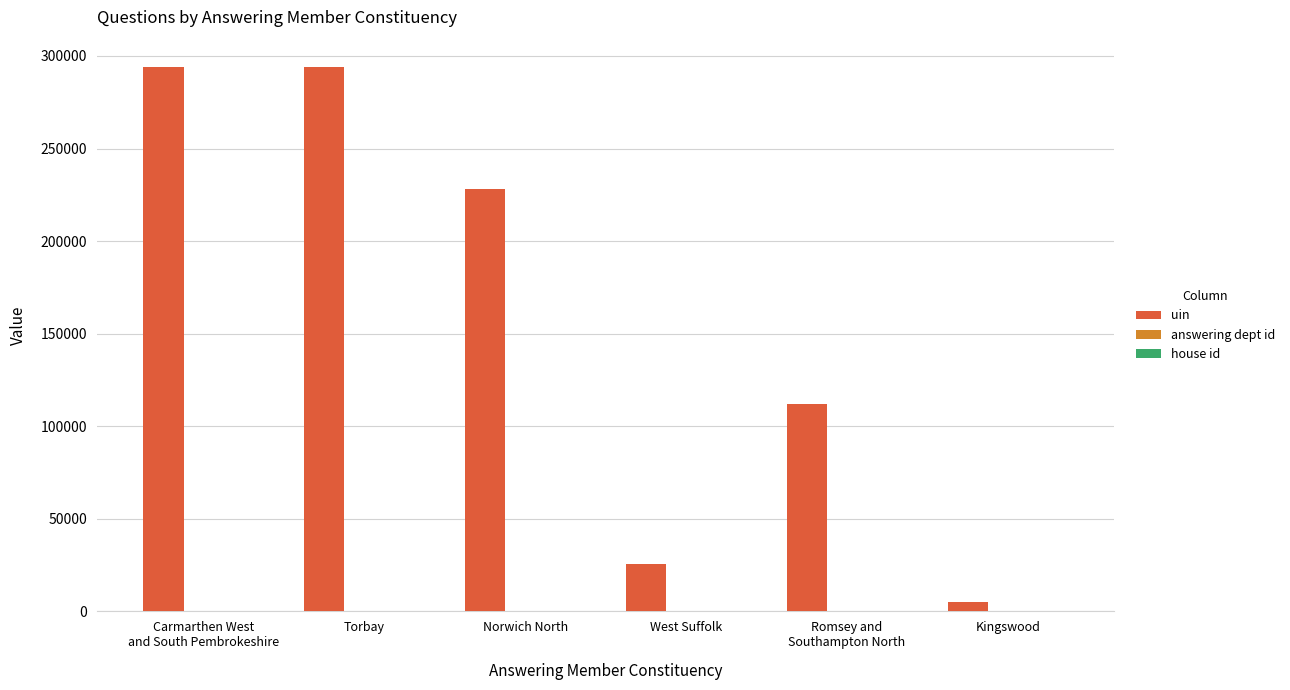

Which series has the largest total across all categories?

uin